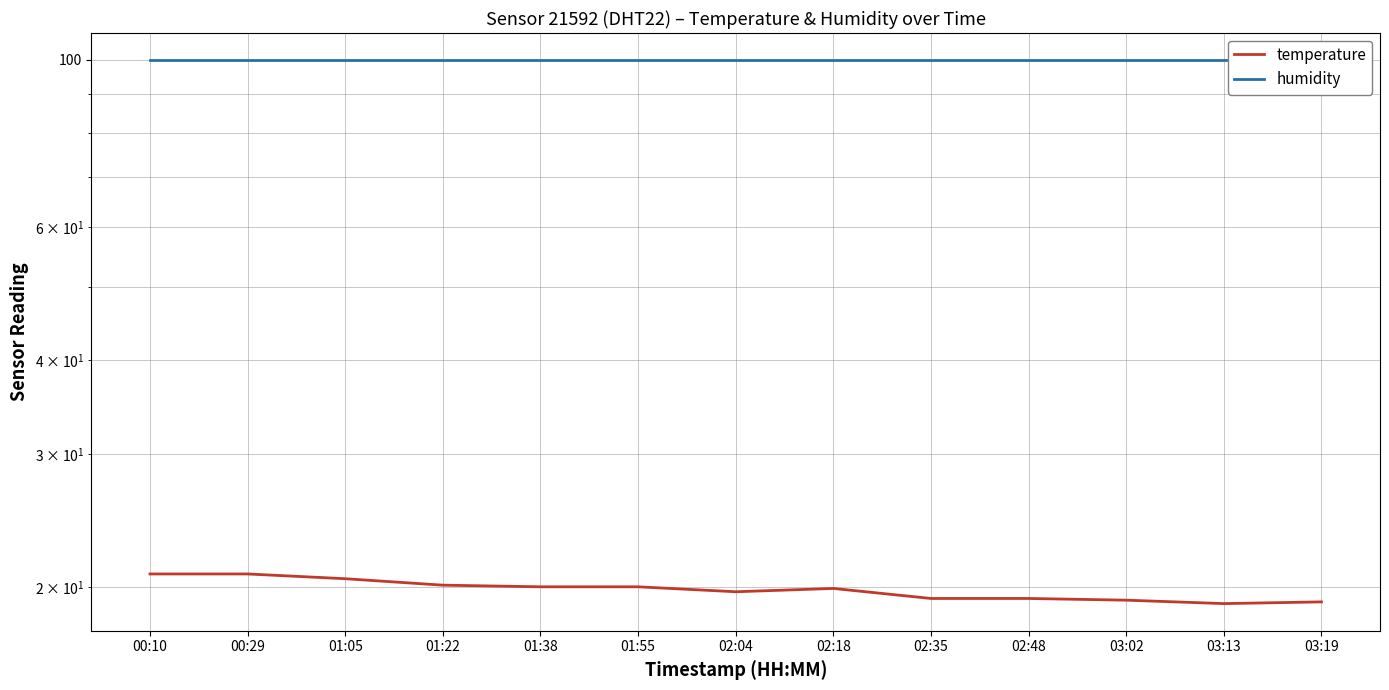

What is the maximum value shown in the chart?

99.9